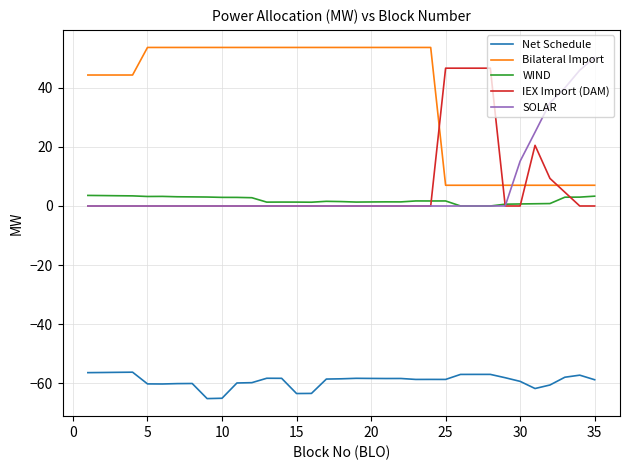

How many lines are shown in the chart?

5